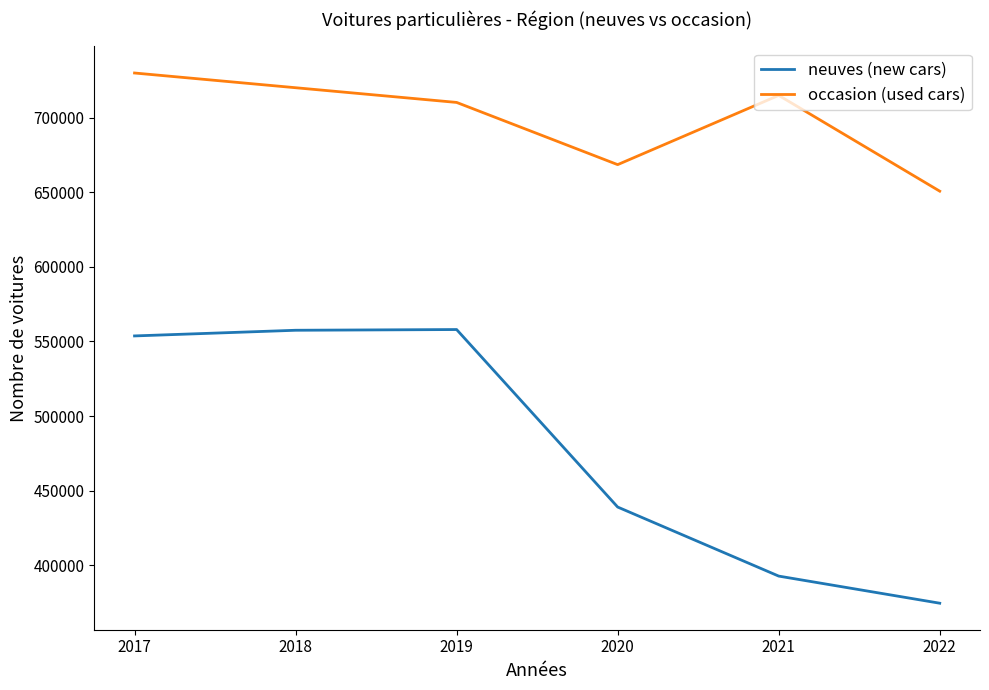

Rank the series at 2021 from lowest to highest value.

neuves (new cars), occasion (used cars)